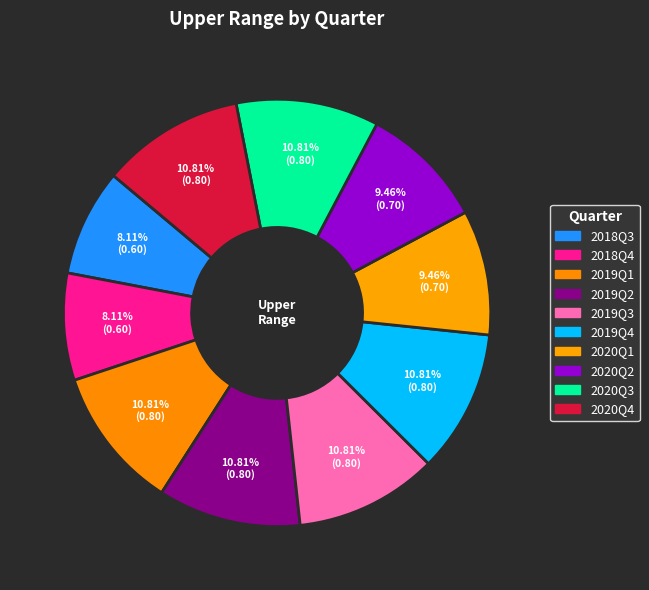

How many slices are in this pie chart?

10